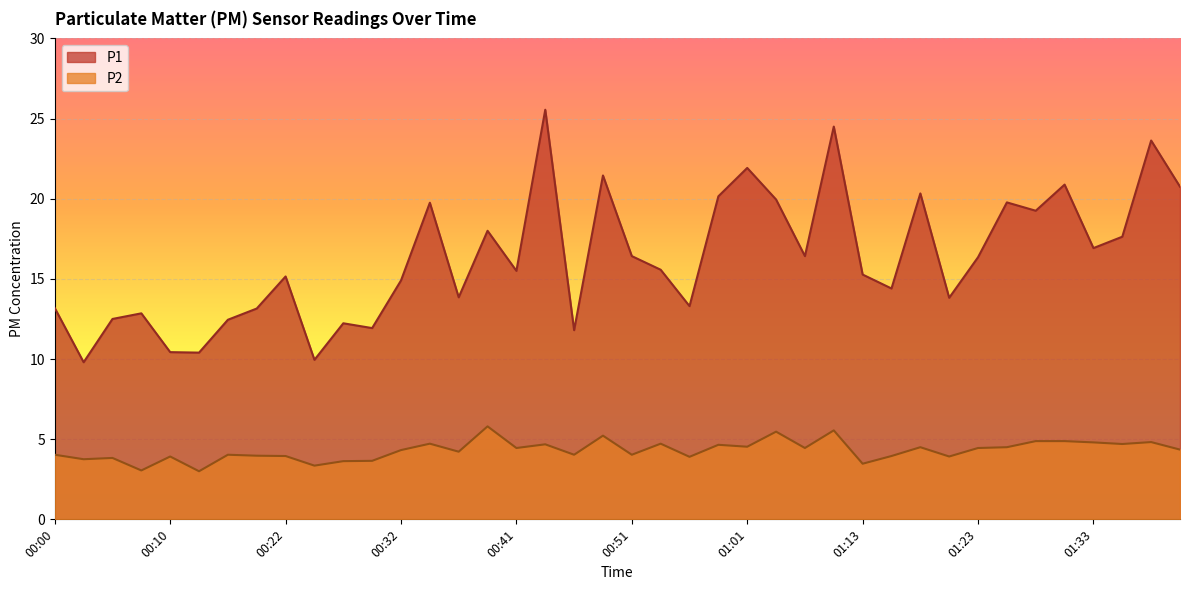

True or false: P1 and P2 intersect in this chart.

False